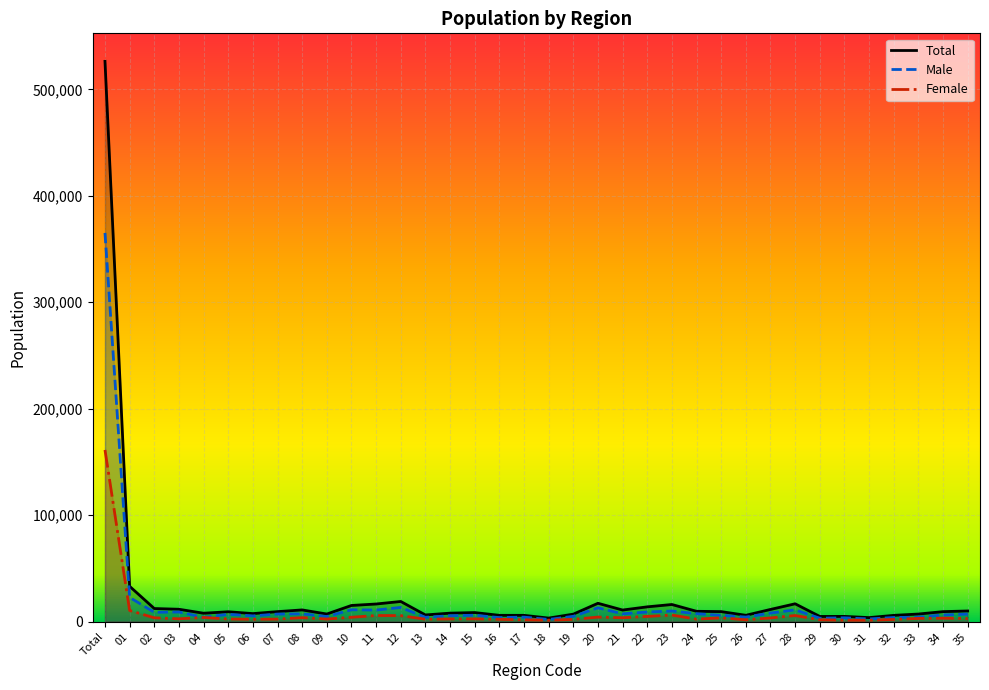

True or false: Total and Female intersect in this chart.

False